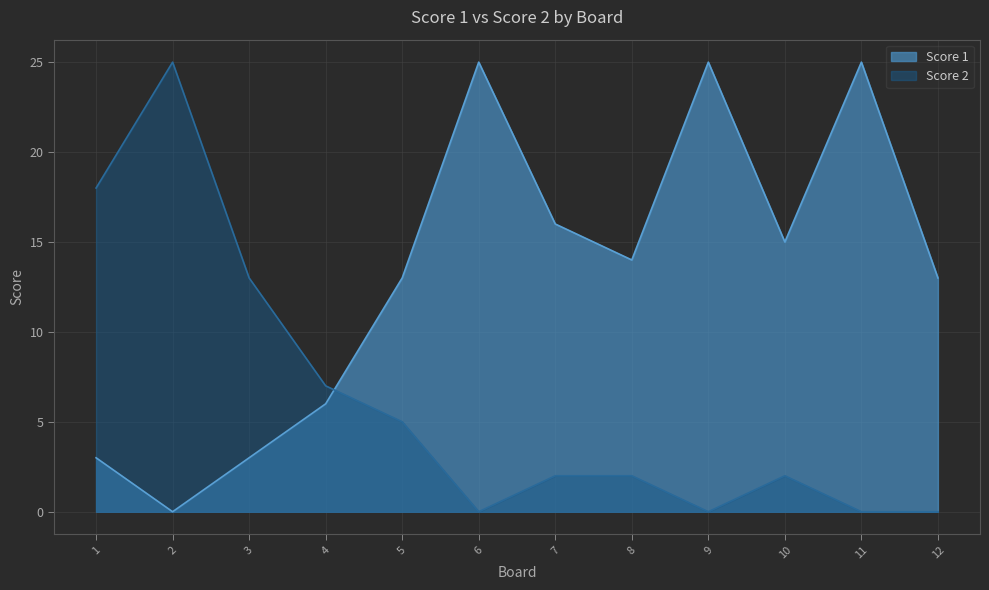

Reading left to right, what are all the values shown in this chart?

Score 1: 1=3	2=0	3=3	4=6	5=13	6=25	7=16	8=14	9=25	10=15	11=25	12=13
Score 2: 1=18	2=25	3=13	4=7	5=5	6=0	7=2	8=2	9=0	10=2	11=0	12=0